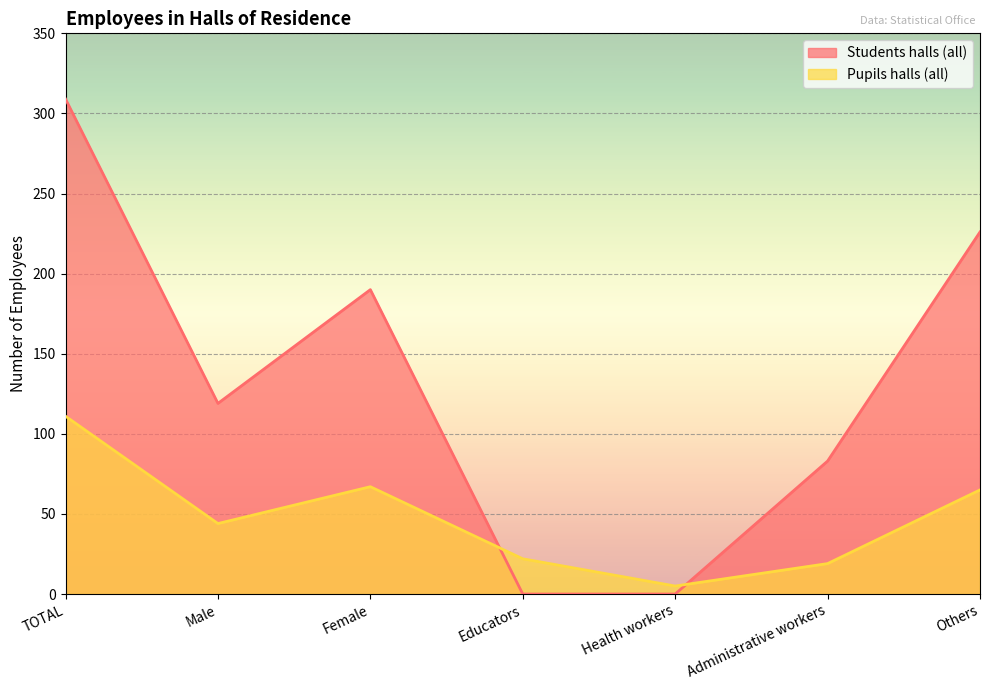

At which category does Students halls (all) reach its first local peak?

Female